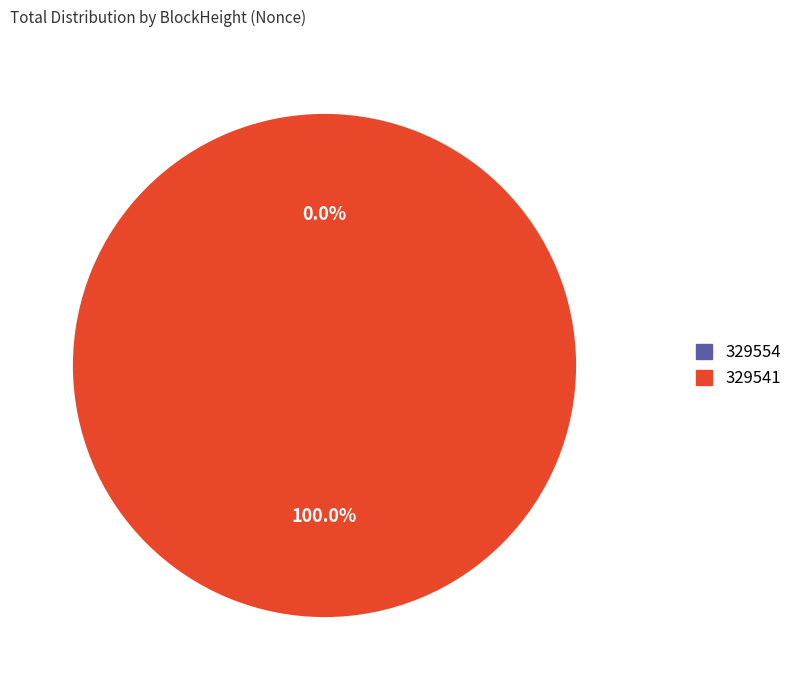

How many slices are in this pie chart?

2